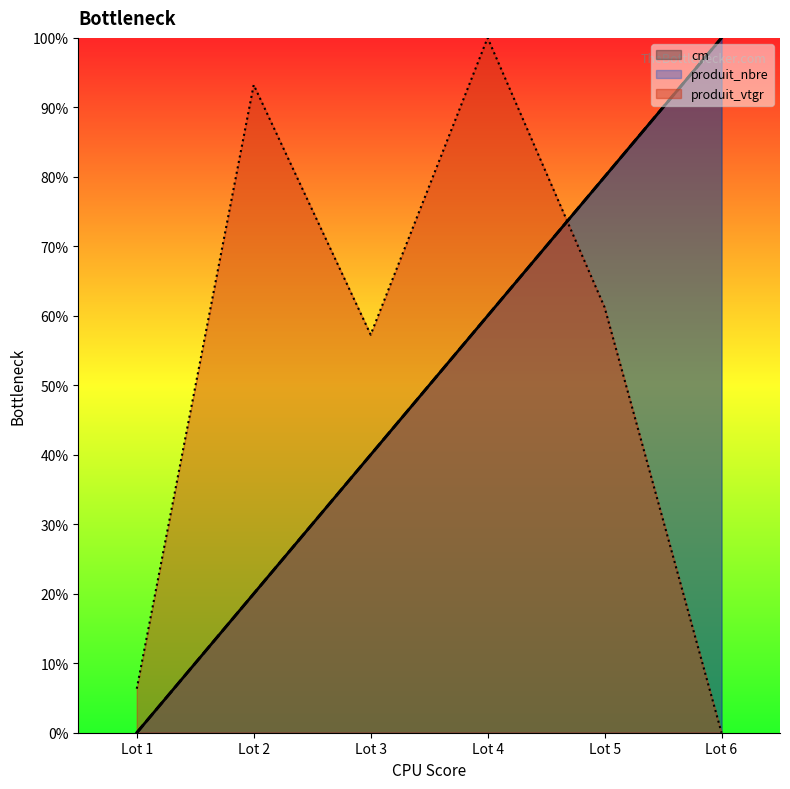

How many values in the cm series exceed 60?

2